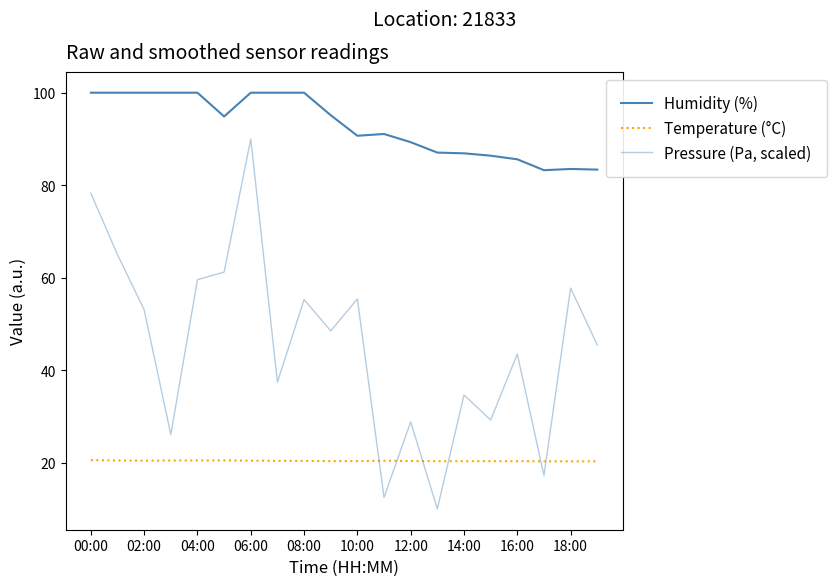

True or false: Humidity (%) and Pressure (Pa, scaled) intersect in this chart.

False